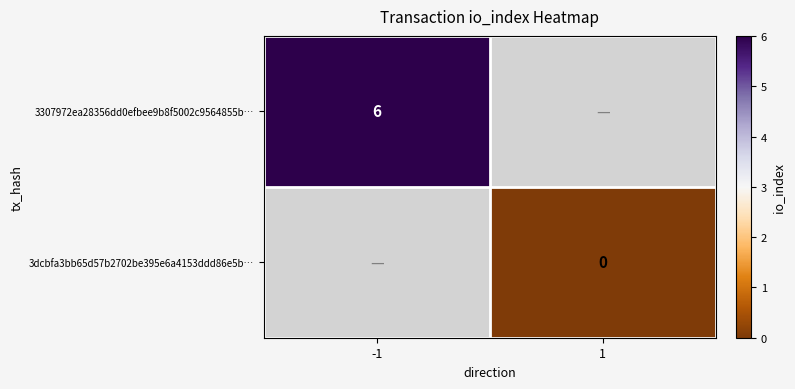

What is the maximum value shown in the chart?

6.0